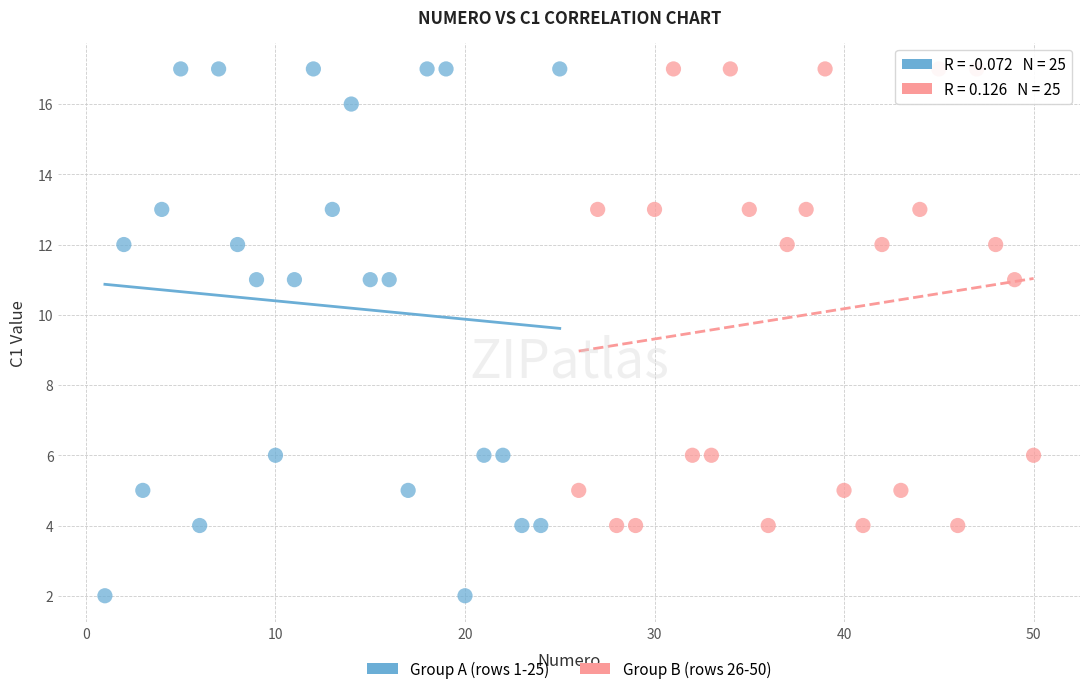

Which series has the largest Y range (max minus min)?

Group A (rows 1-25)